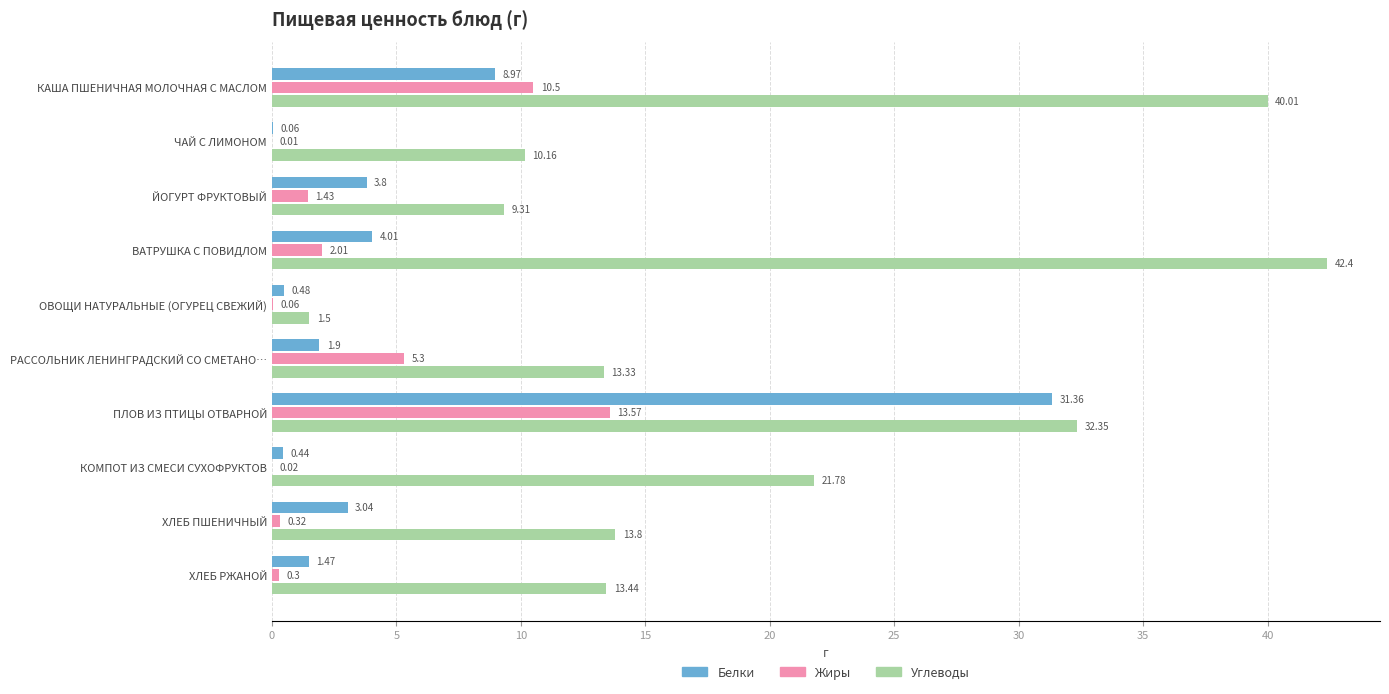

Where is Углеводы nearest to the value 21?

КОМПОТ ИЗ СМЕСИ СУХОФРУКТОВ